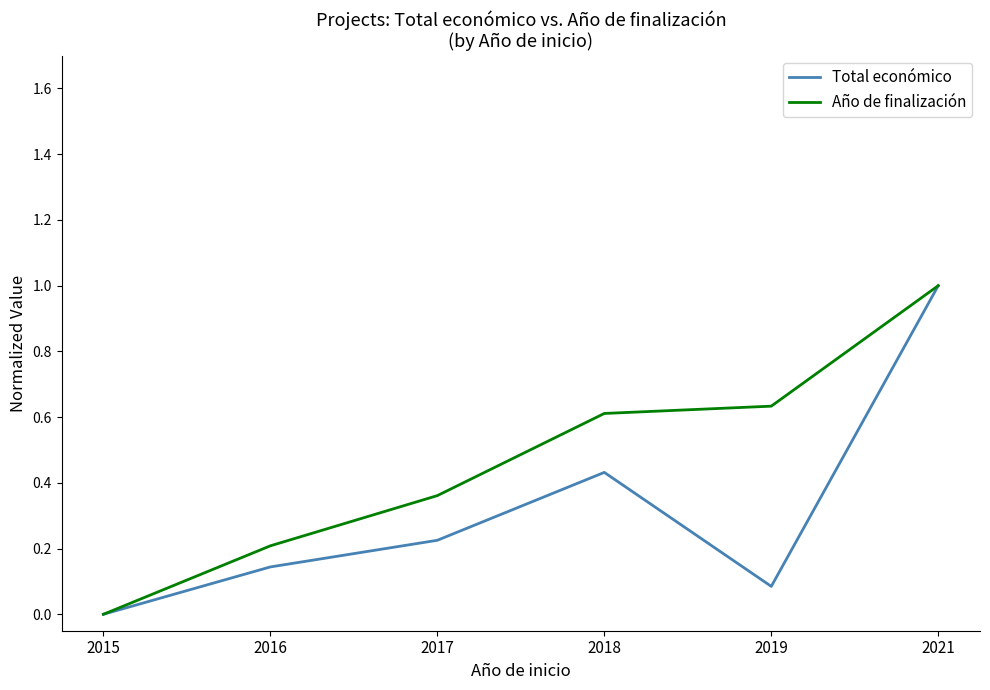

What is the average value of the Año de finalización series?

0.5